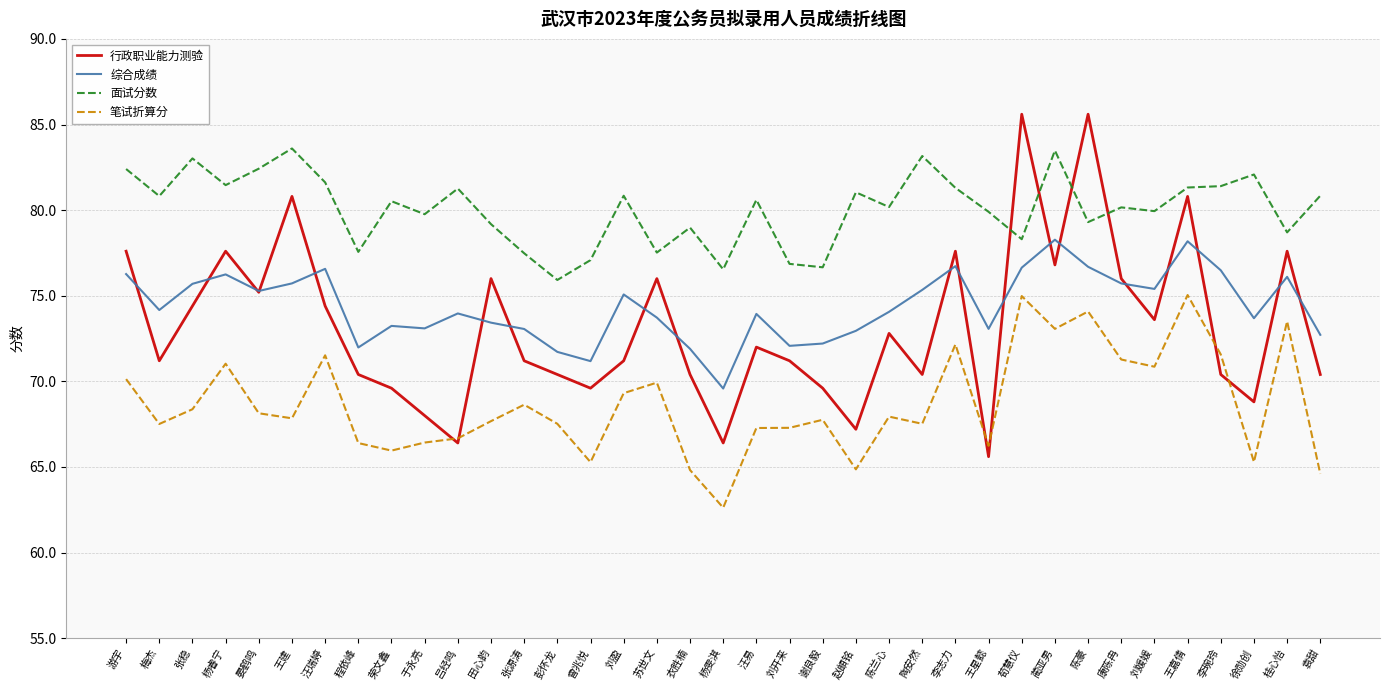

How many lines are shown in the chart?

4